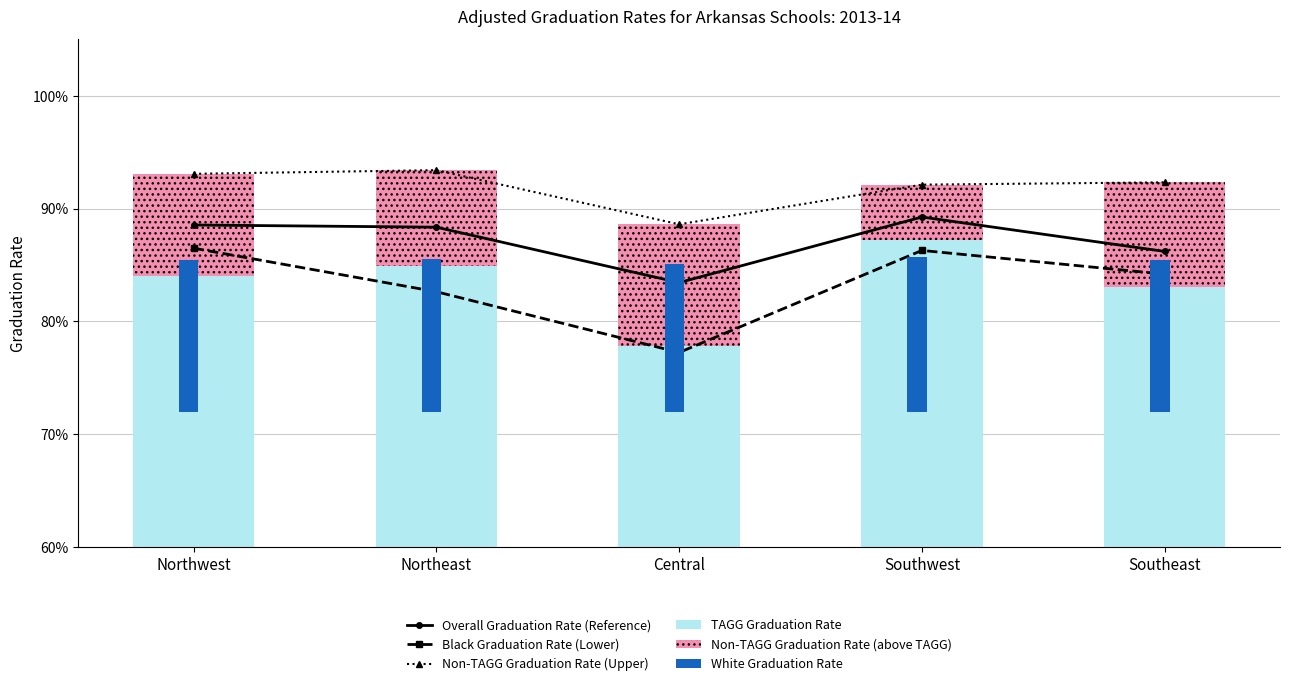

Between Central and Southwest, which series saw the biggest shift?

TAGG Graduation Rate